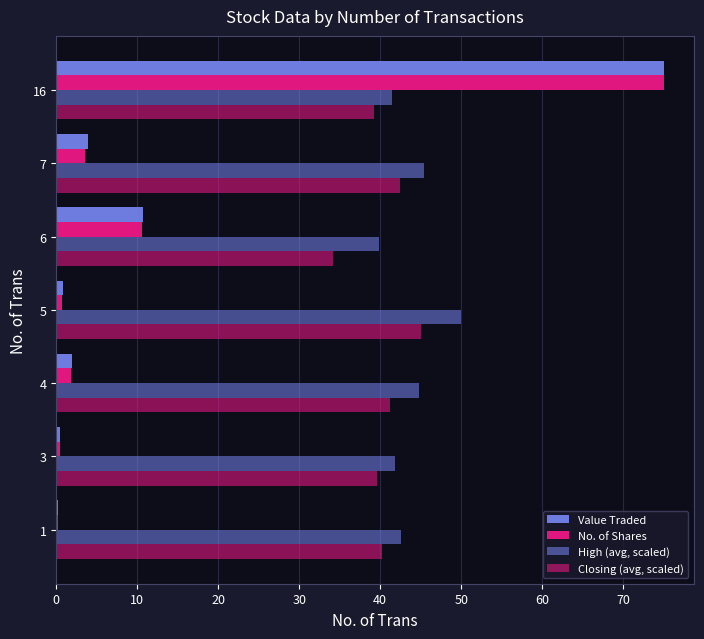

What is the difference between the maximum and minimum values in the Value Traded series?

74.8